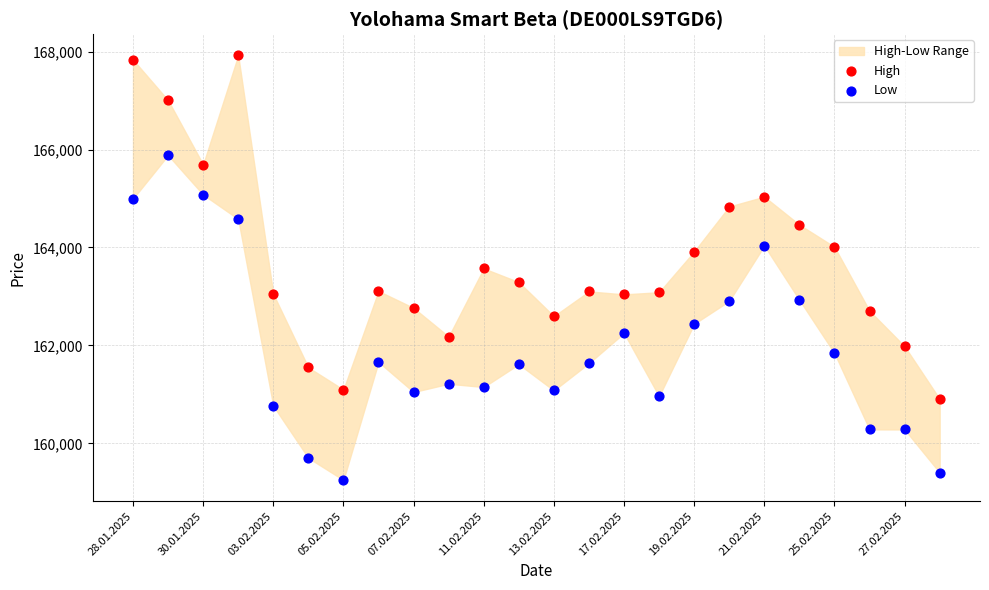

Which series has the largest Y range (max minus min)?

High